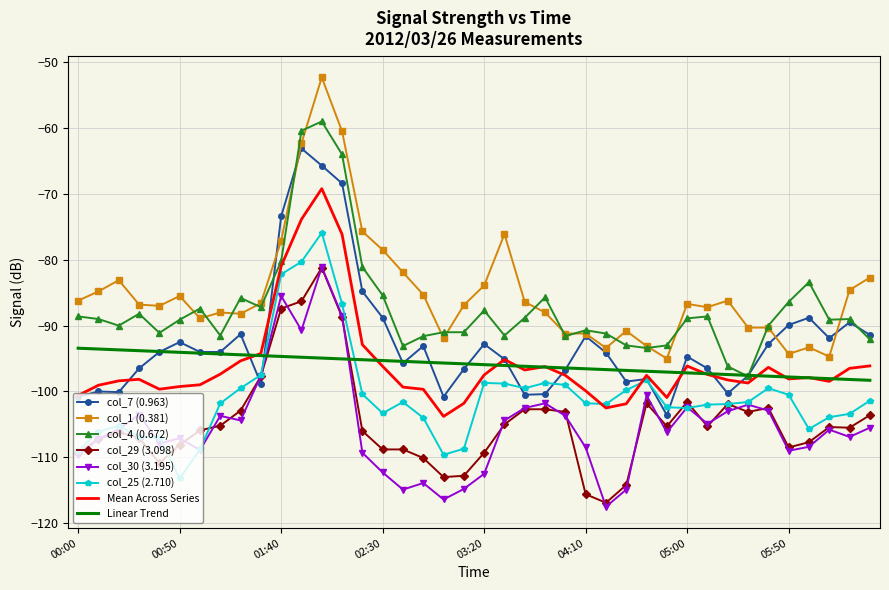

What is the greatest value displayed?

-52.3